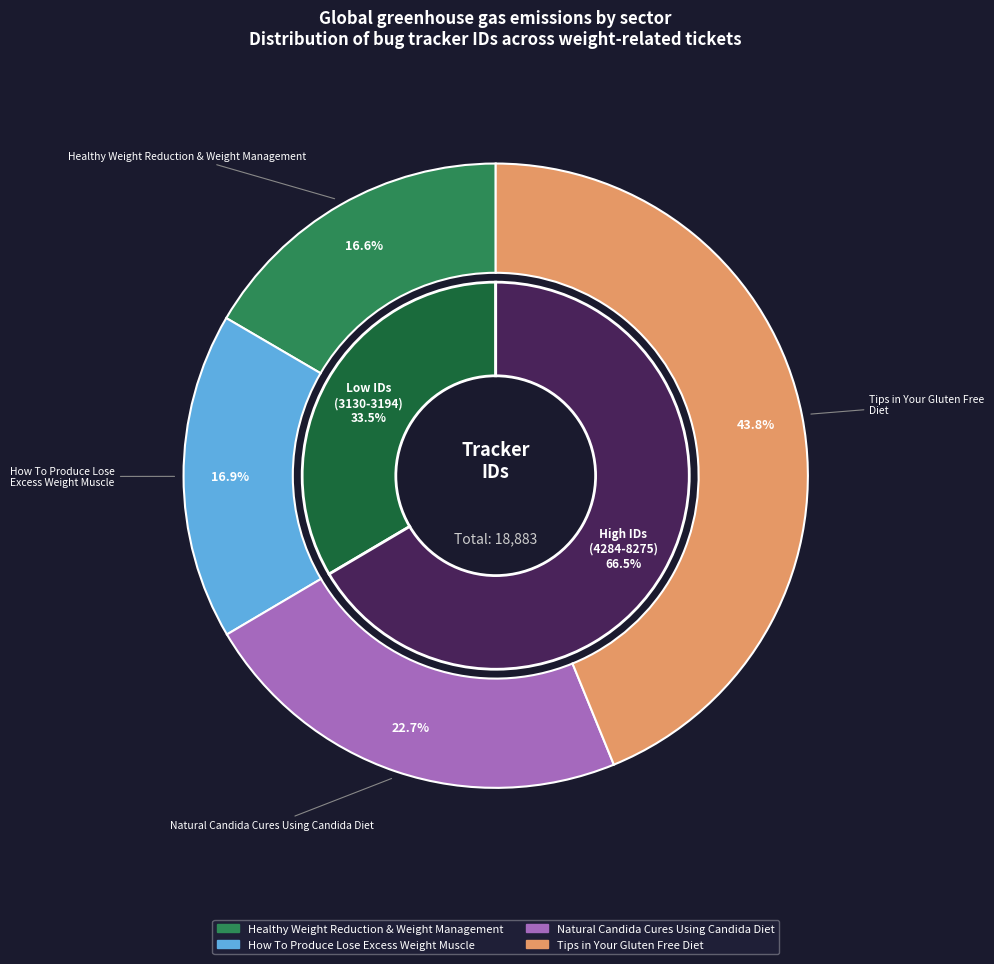

What percentage is the Healthy Weight Reduction & Weight Management slice, to the nearest percent?

17%